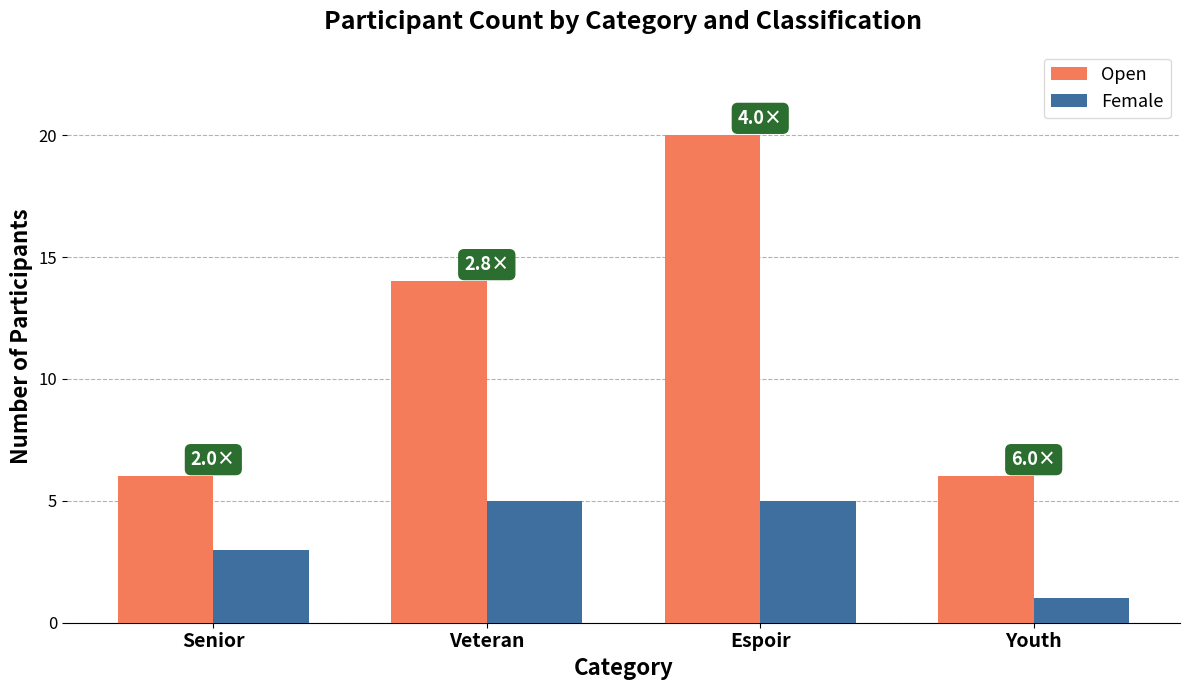

What is the label of the 4th bar from the left?

Youth